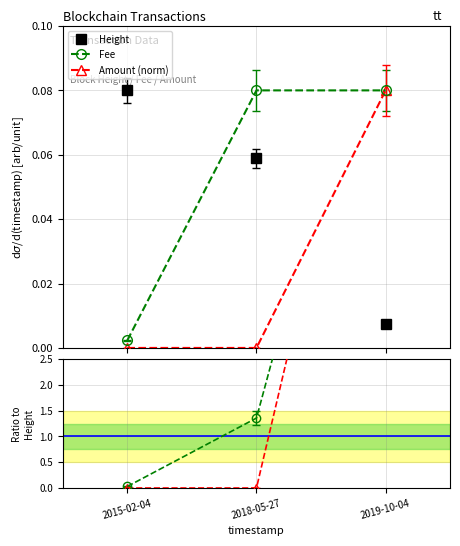

What is the sum of all Height values?

0.1